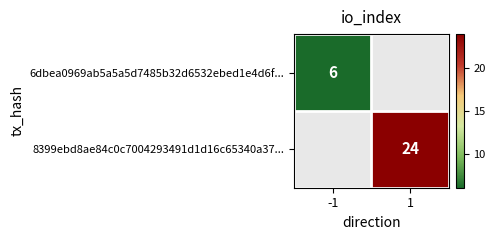

How many series are shown in this chart?

2